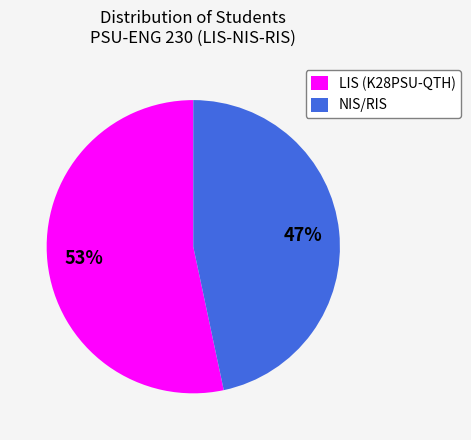

To the nearest percent, what is the combined percentage of LIS (K28PSU-QTH) and NIS/RIS?

100%